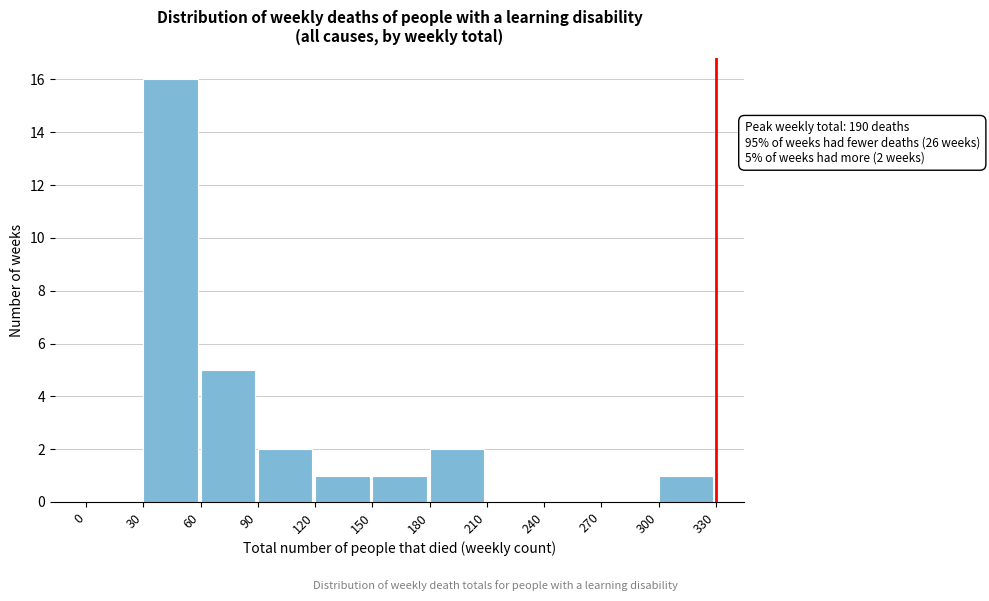

Over which range of the x-axis is the bar tallest?

30 to 60